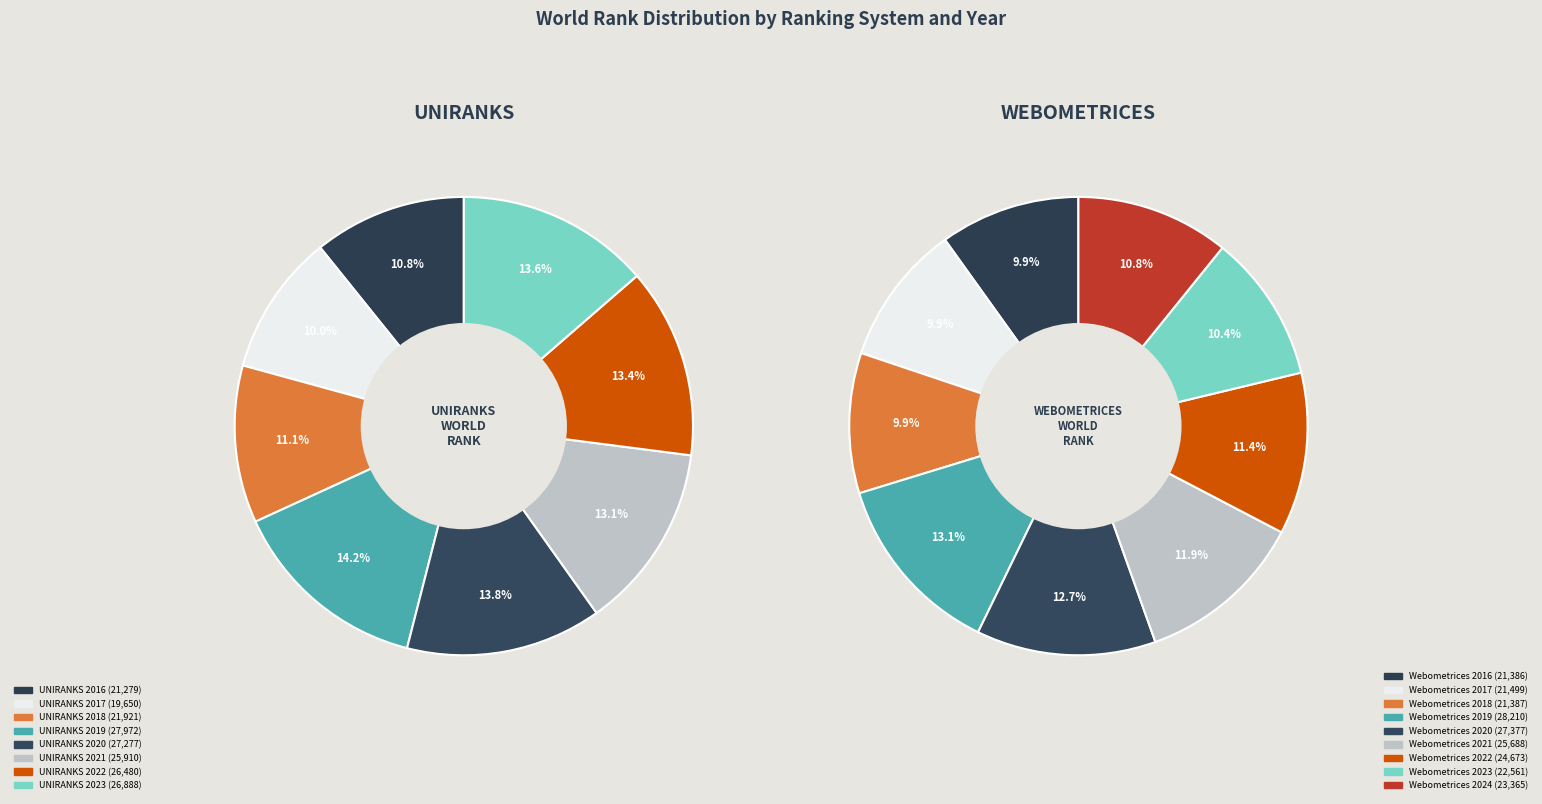

Does Webometrices 2024 represent more than half of the total?

No